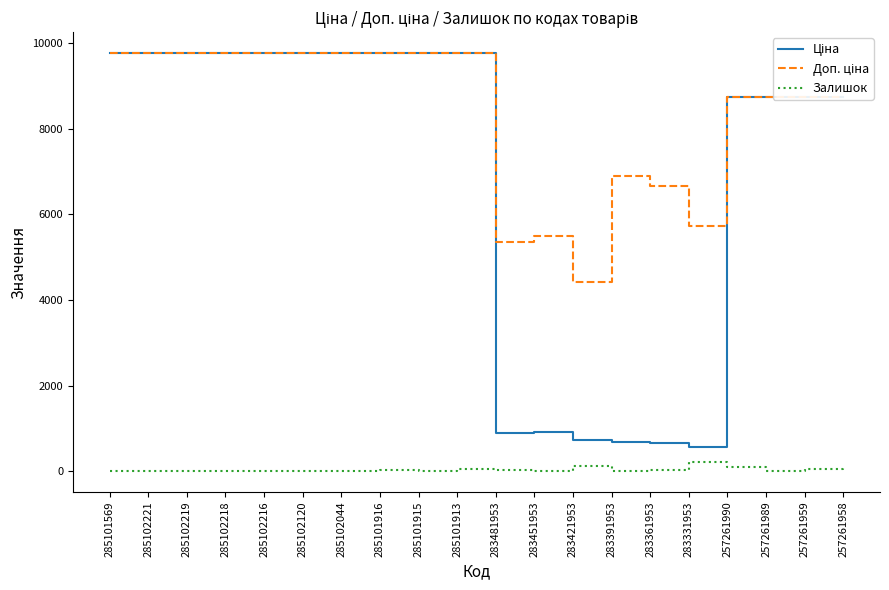

Is it true that Залишок equals 0.0 at 285102216?

True